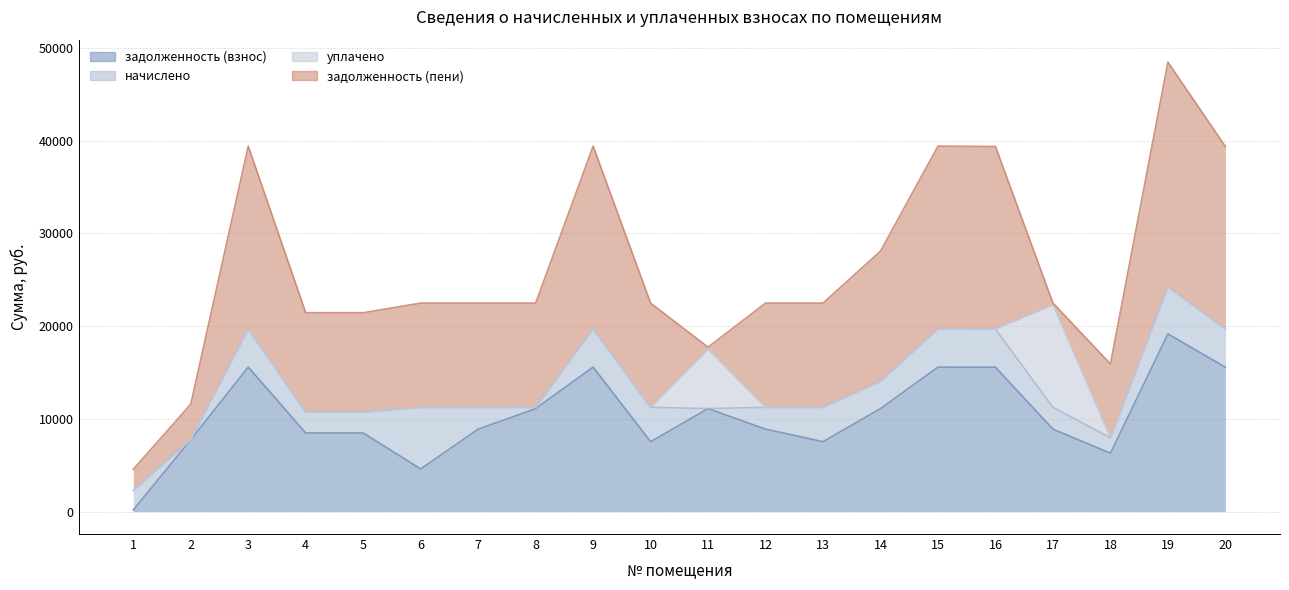

In уплачено, how many points are higher than both neighbors (excluding endpoints)?

2